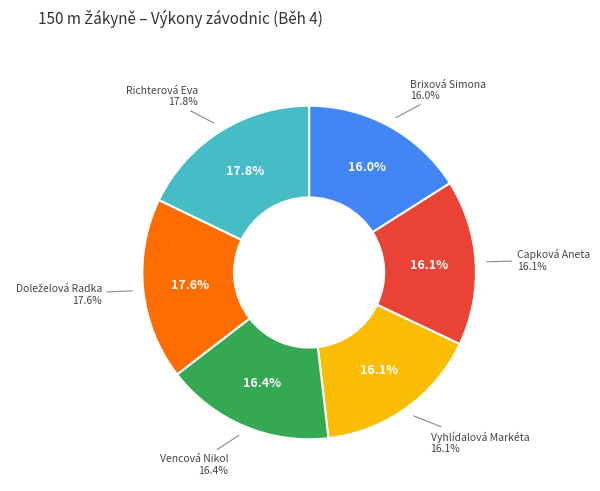

To the nearest percent, what is the average slice percentage?

17%